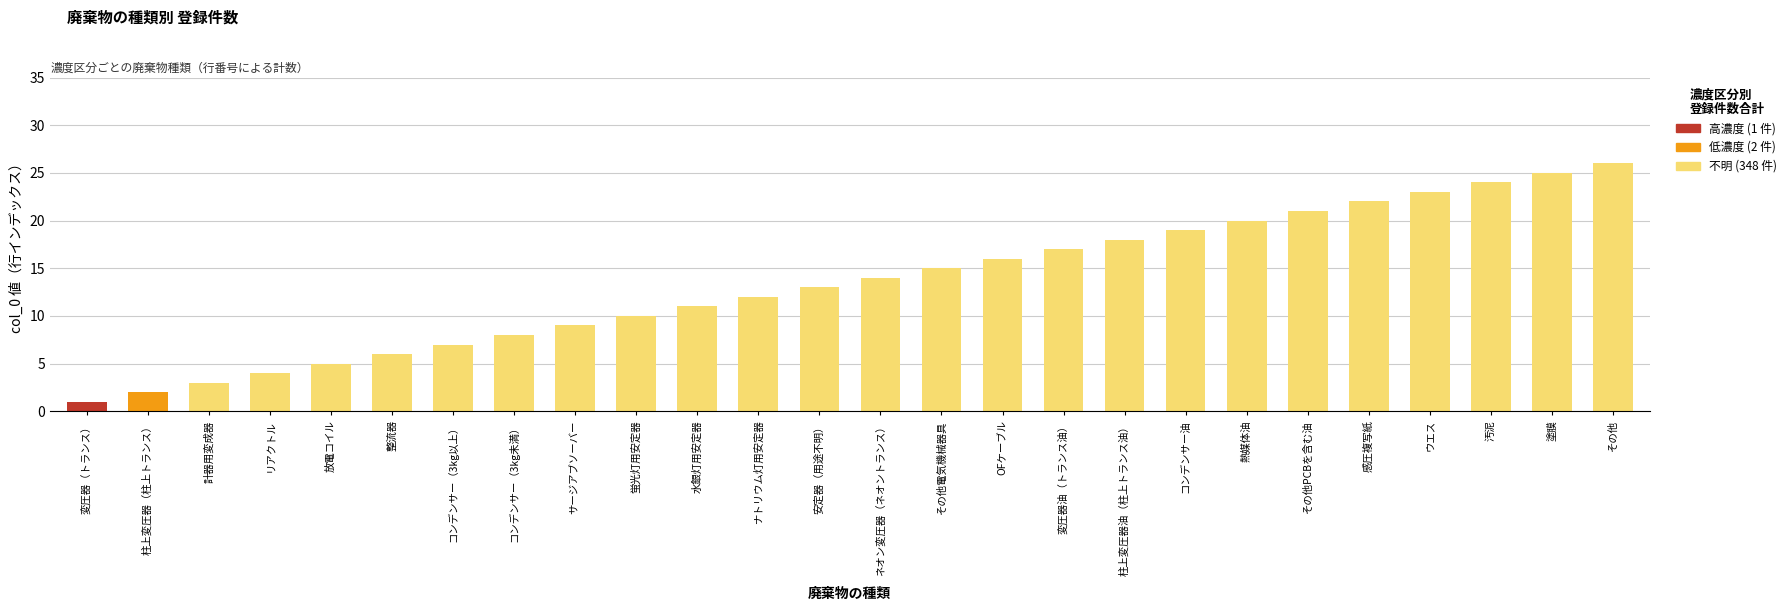

What is the total value across all series at 汚泥?

24